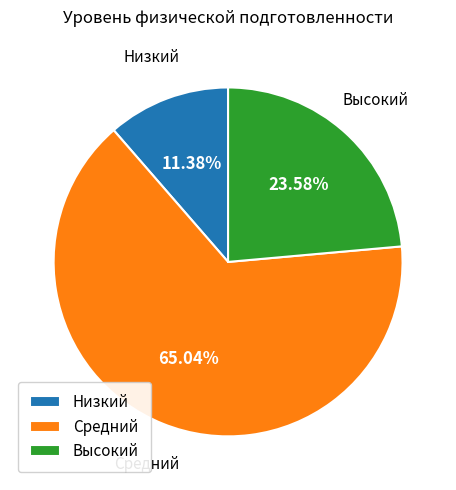

To the nearest percent, what is the difference between the largest and smallest slice percentages?

54%